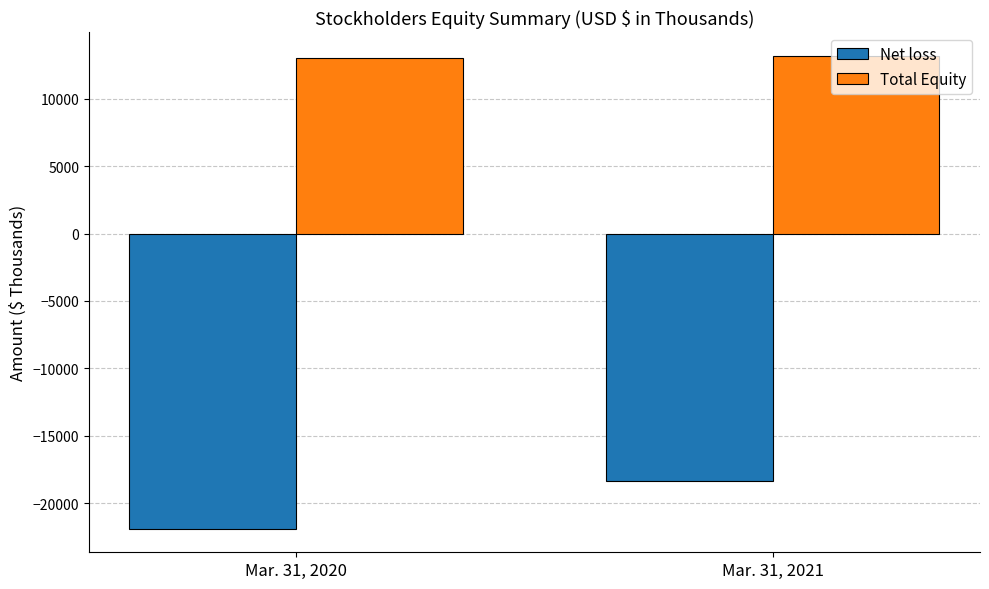

Read the Net loss value at Mar. 31, 2020.

-21898